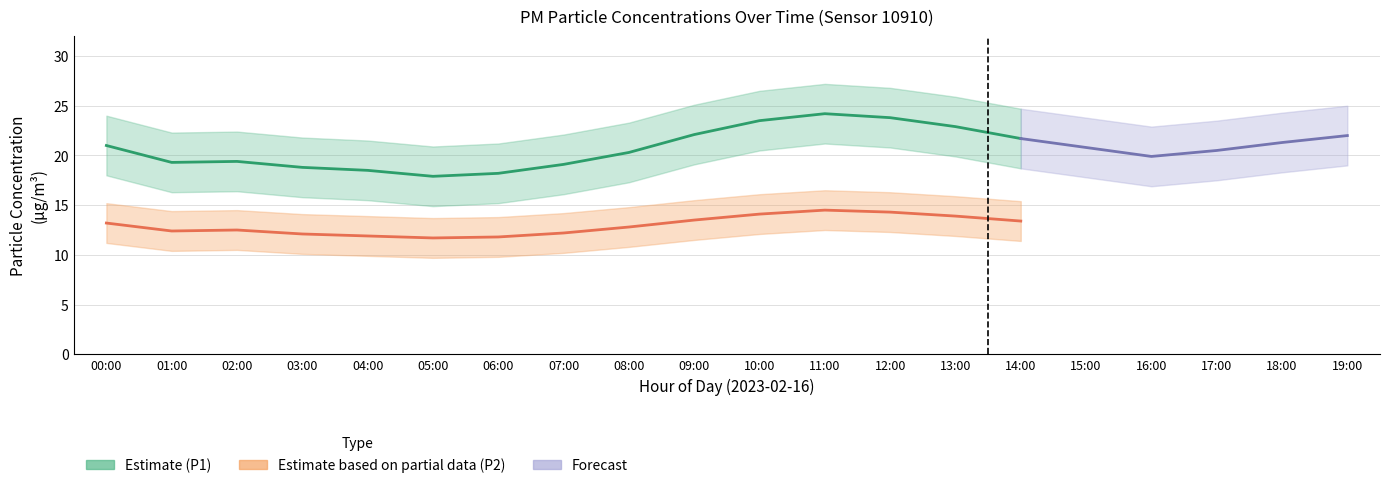

What value does the P1_upper series have at 06:00?

21.2